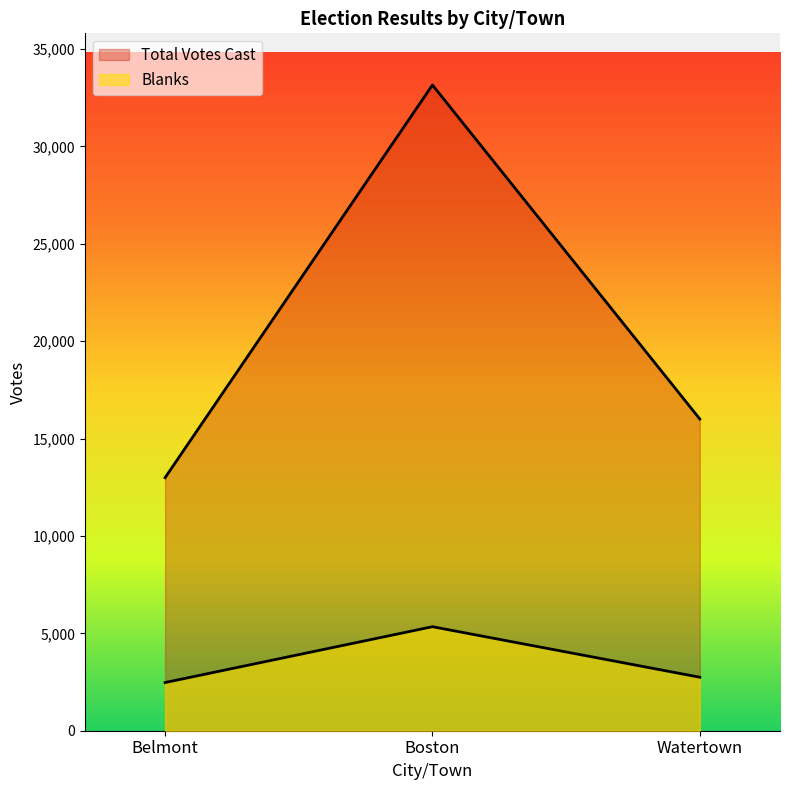

Which category has the highest value across all series?

Boston